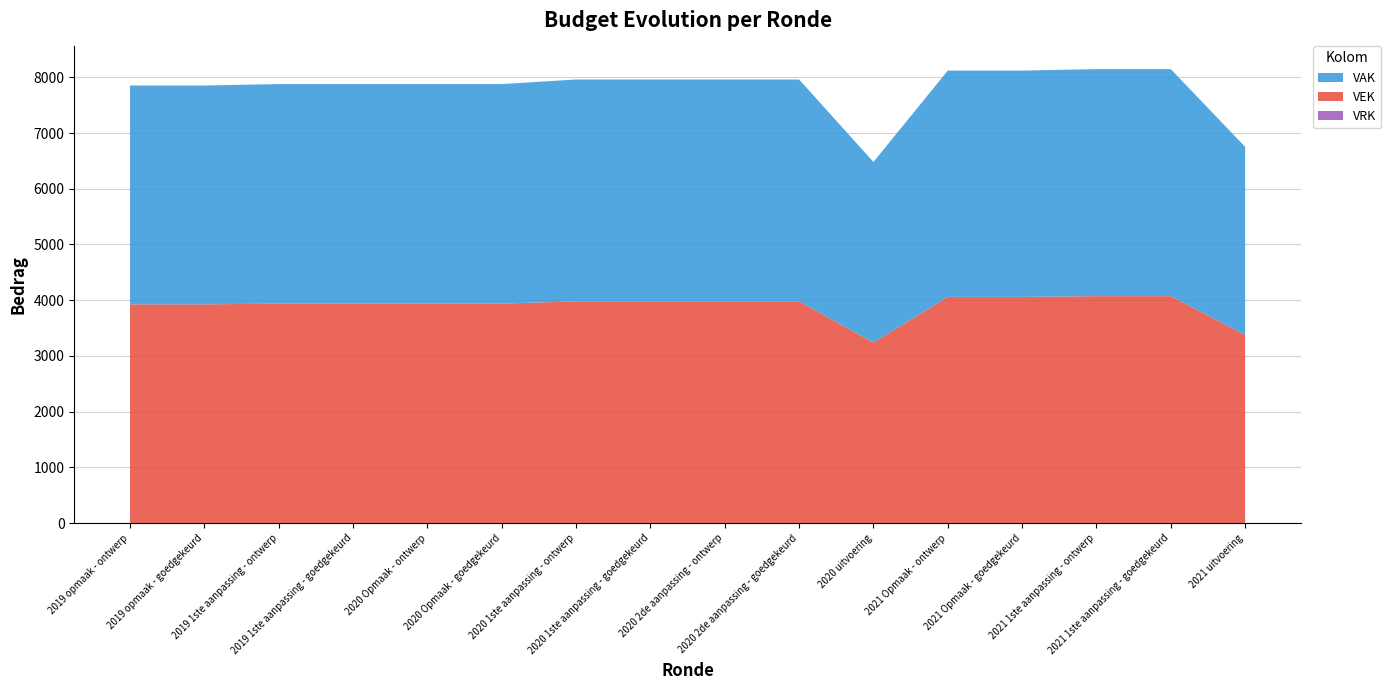

Reading left to right, transcribe all the data shown in this chart.

VAK: 2019 opmaak - ontwerp=3926	2019 opmaak - goedgekeurd=3926	2019 1ste aanpassing - ontwerp=3939	2019 1ste aanpassing - goedgekeurd=3939	2020 Opmaak - ontwerp=3939	2020 Opmaak - goedgekeurd=3939	2020 1ste aanpassing - ontwerp=3980	2020 1ste aanpassing - goedgekeurd=3980	2020 2de aanpassing - ontwerp=3980	2020 2de aanpassing - goedgekeurd=3980	2020 uitvoering=3241	2021 Opmaak - ontwerp=4060	2021 Opmaak - goedgekeurd=4060	2021 1ste aanpassing - ontwerp=4073	2021 1ste aanpassing - goedgekeurd=4073	2021 uitvoering=3376
VEK: 2019 opmaak - ontwerp=3926	2019 opmaak - goedgekeurd=3926	2019 1ste aanpassing - ontwerp=3939	2019 1ste aanpassing - goedgekeurd=3939	2020 Opmaak - ontwerp=3939	2020 Opmaak - goedgekeurd=3939	2020 1ste aanpassing - ontwerp=3980	2020 1ste aanpassing - goedgekeurd=3980	2020 2de aanpassing - ontwerp=3980	2020 2de aanpassing - goedgekeurd=3980	2020 uitvoering=3240	2021 Opmaak - ontwerp=4060	2021 Opmaak - goedgekeurd=4060	2021 1ste aanpassing - ontwerp=4073	2021 1ste aanpassing - goedgekeurd=4073	2021 uitvoering=3376
VRK: 2019 opmaak - ontwerp=0	2019 opmaak - goedgekeurd=0	2019 1ste aanpassing - ontwerp=0	2019 1ste aanpassing - goedgekeurd=0	2020 Opmaak - ontwerp=0	2020 Opmaak - goedgekeurd=0	2020 1ste aanpassing - ontwerp=0	2020 1ste aanpassing - goedgekeurd=0	2020 2de aanpassing - ontwerp=0	2020 2de aanpassing - goedgekeurd=0	2020 uitvoering=0	2021 Opmaak - ontwerp=0	2021 Opmaak - goedgekeurd=0	2021 1ste aanpassing - ontwerp=0	2021 1ste aanpassing - goedgekeurd=0	2021 uitvoering=0